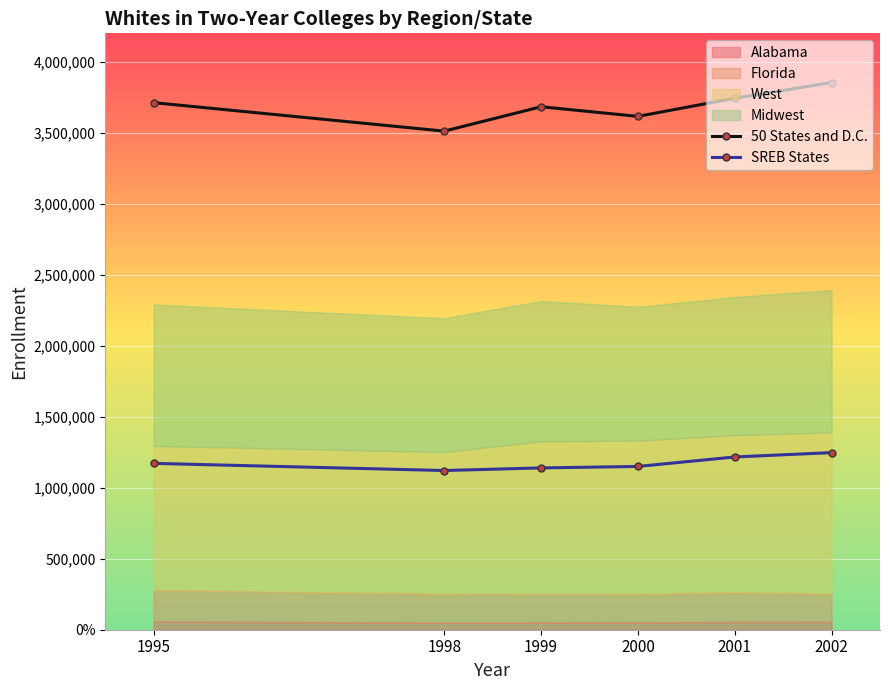

Does the chart display data point markers on the line(s)?

Yes